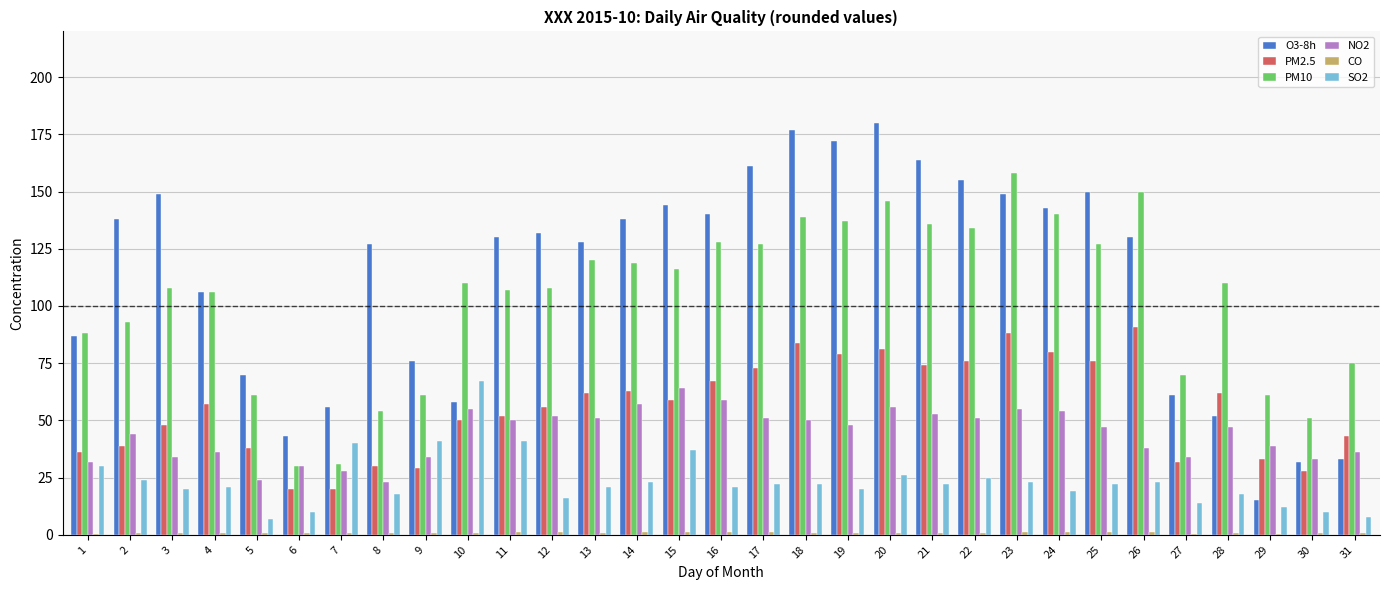

How many data points does each series have?

31